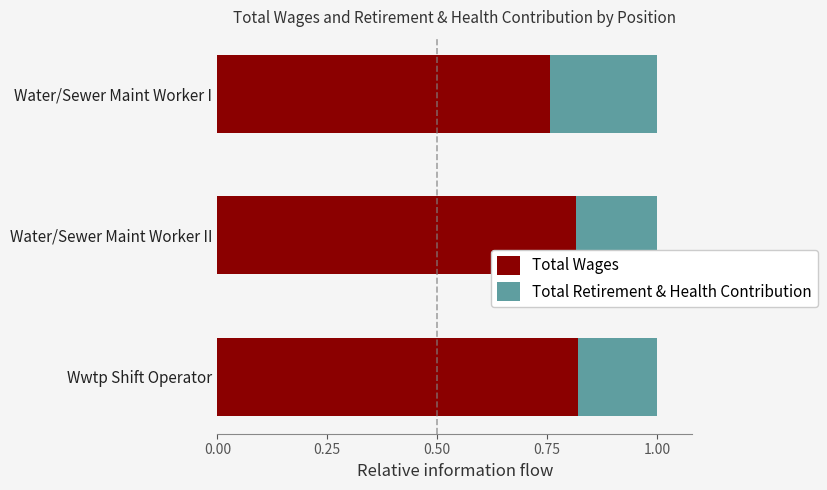

How many Total Wages values are between 0 and 1?

3